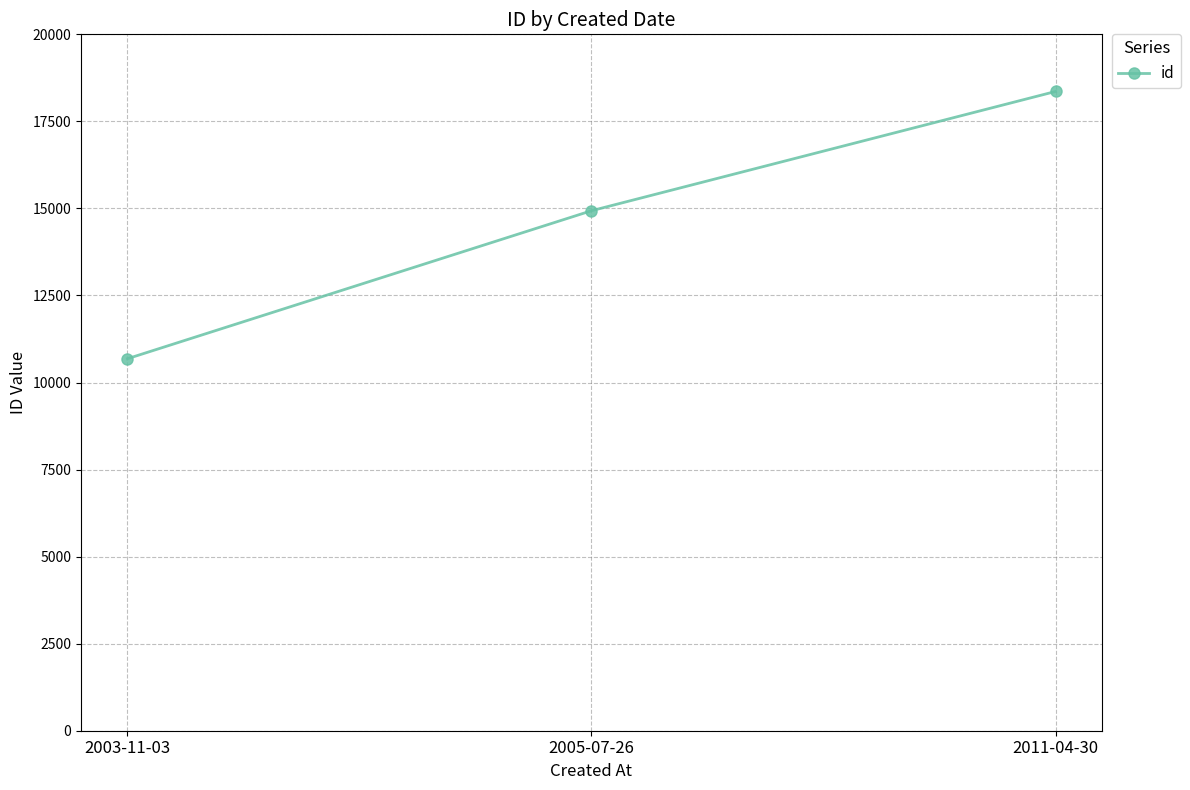

What is the change in value from 2005-07-26 to 2011-04-30?

+3425